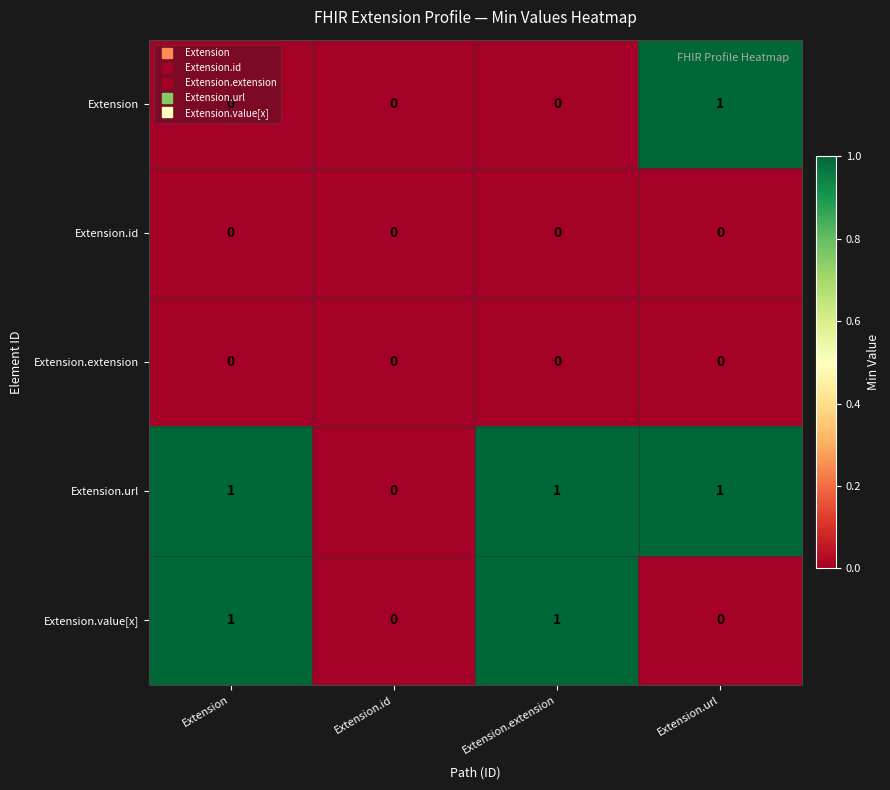

True or false: Extension has a value of -1 at Extension.extension.

False